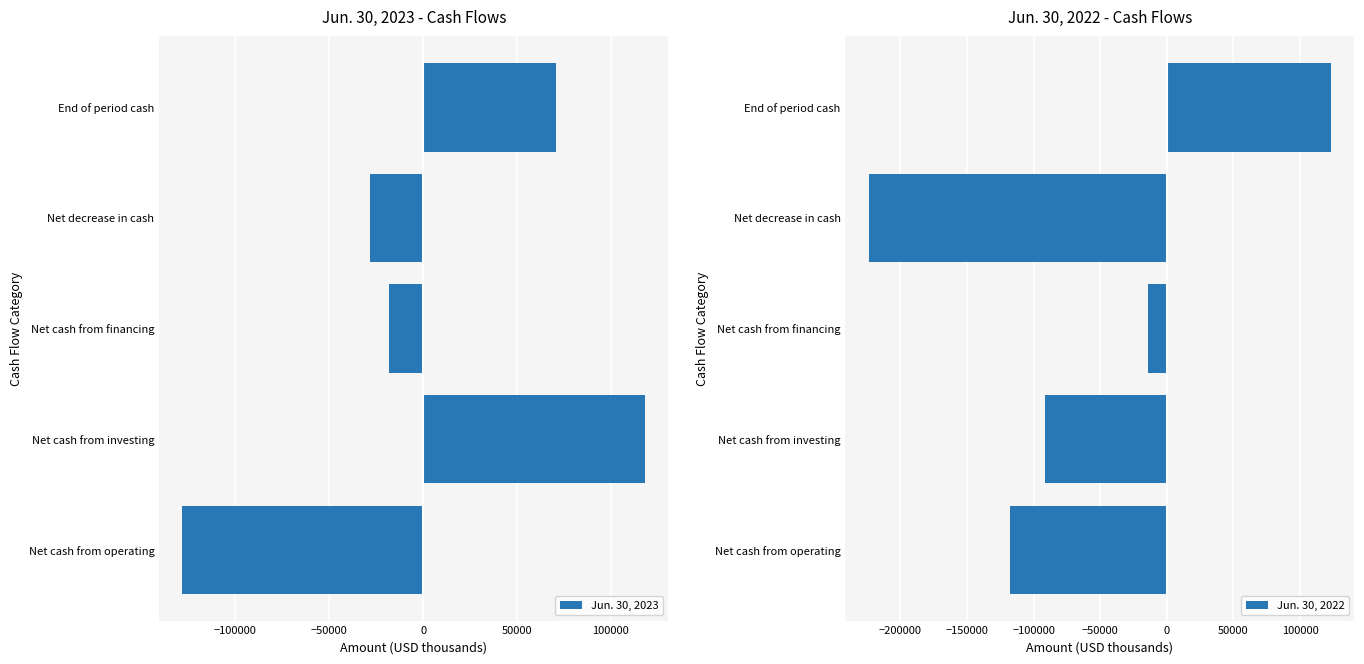

Where is Jun. 30, 2022 nearest to the value -50215?

Net cash from financing